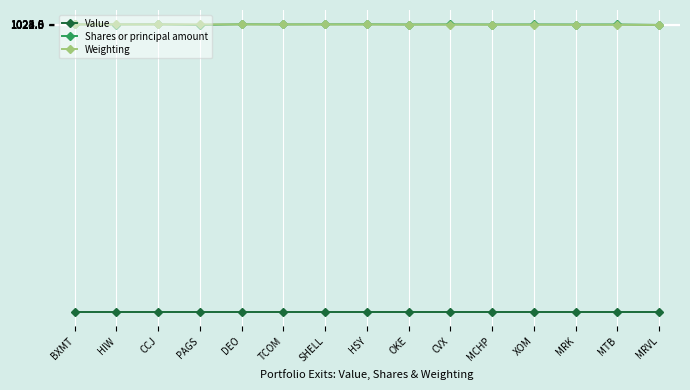

At how many categories does at least one series exceed 919?

15